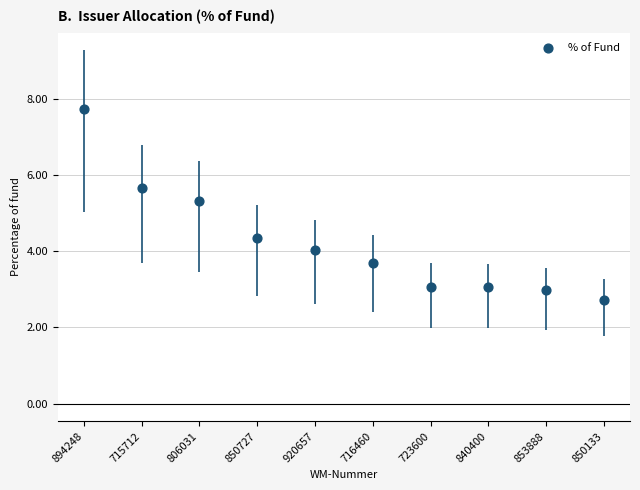

What Y value in the scatter plot is closest to 5?

5.3